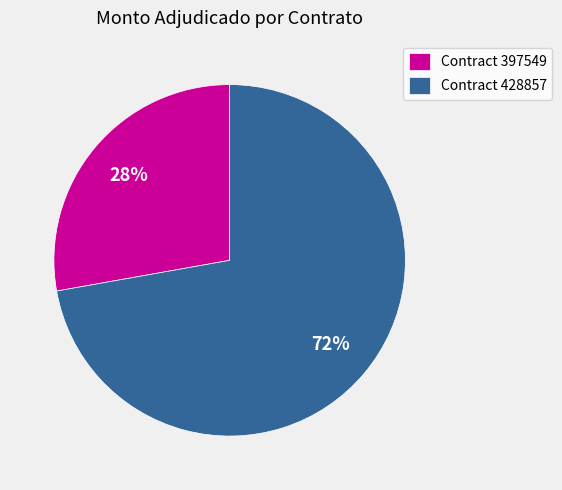

Between Contract 397549 and Contract 428857, which is larger?

Contract 428857